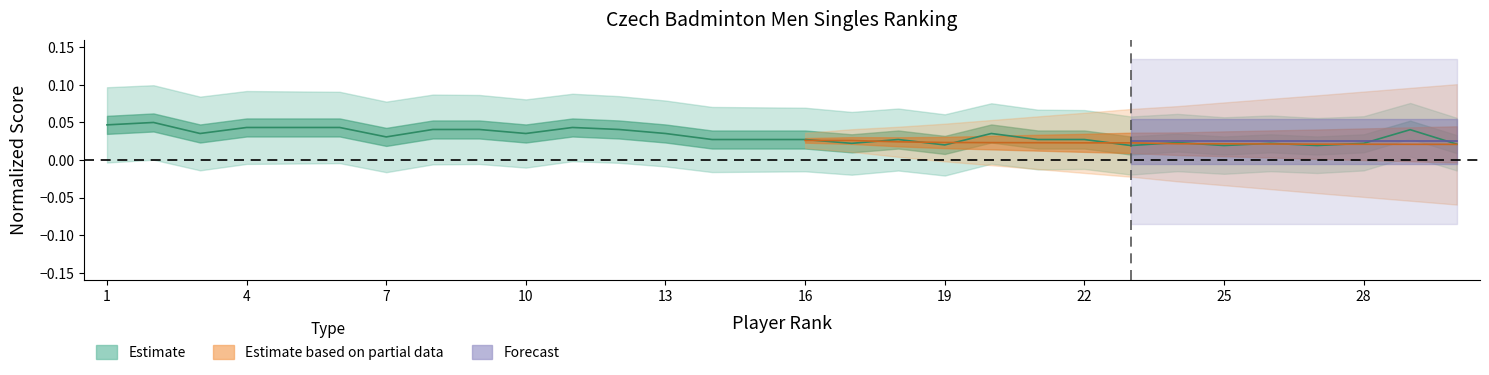

List the labels in order of value, smallest first.

23, 25, 27, 19, 30, 17, 26, 28, 24, 14, 15, 16, 18, 21, 22, 7, 3, 10, 13, 20, 29, 8, 9, 12, 4, 5, 6, 11, 1, 2